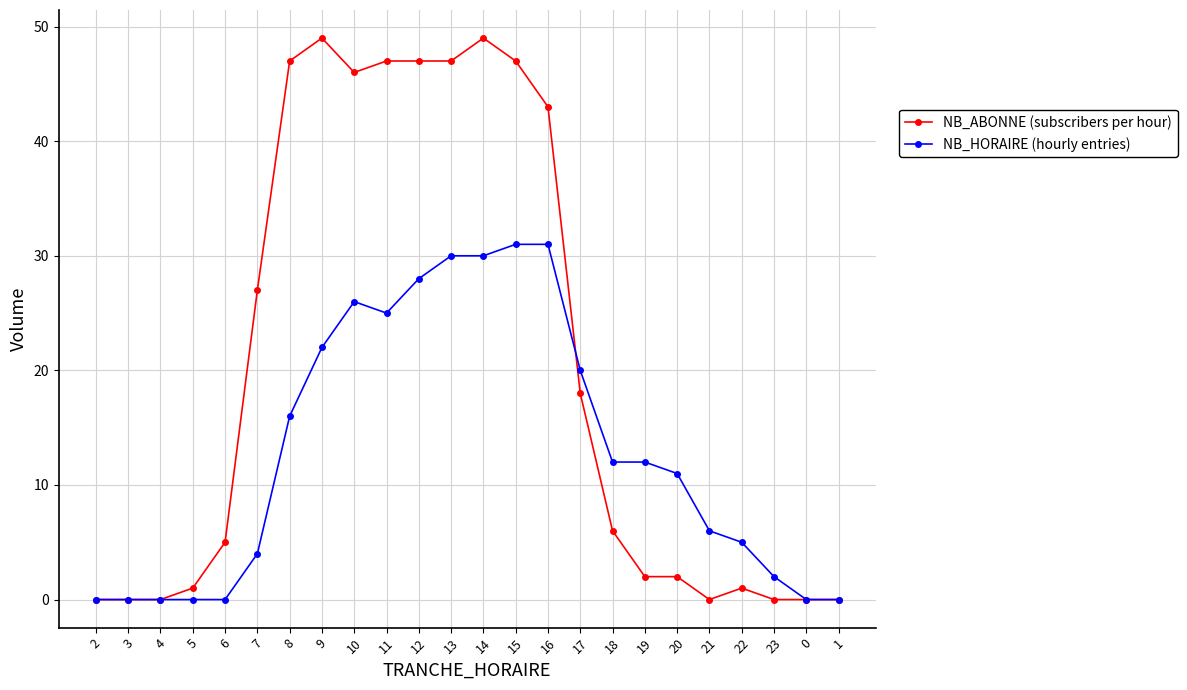

Which series changed the most between 3 and 22?

NB_HORAIRE (hourly entries)